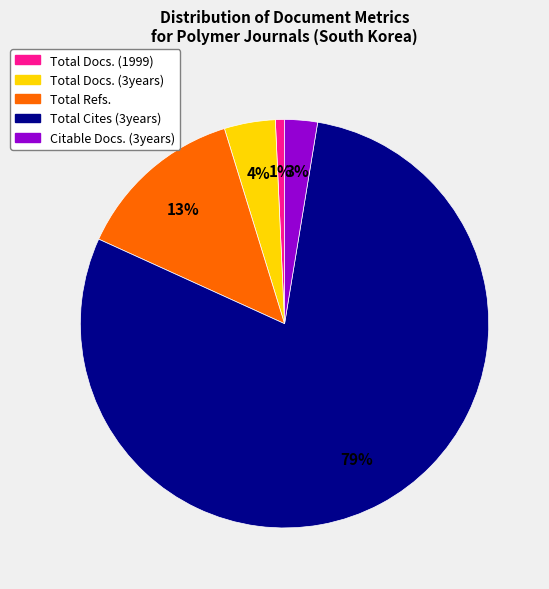

Is the sum of Total Cites (3years) and Total Docs. (1999) greater than half?

Yes